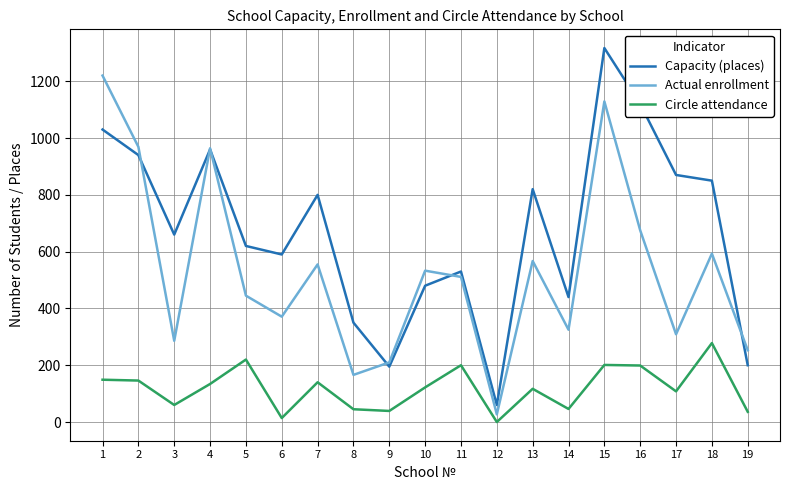

True or false: Circle attendance and Capacity (places) intersect in this chart.

False